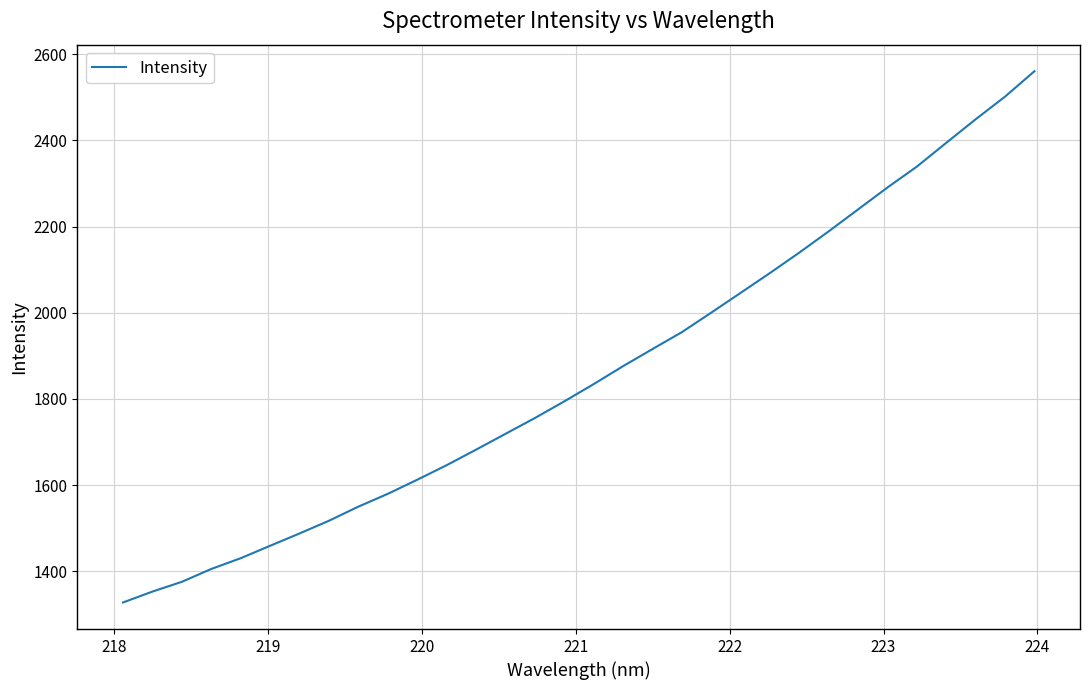

What is the greatest value displayed?

2560.8